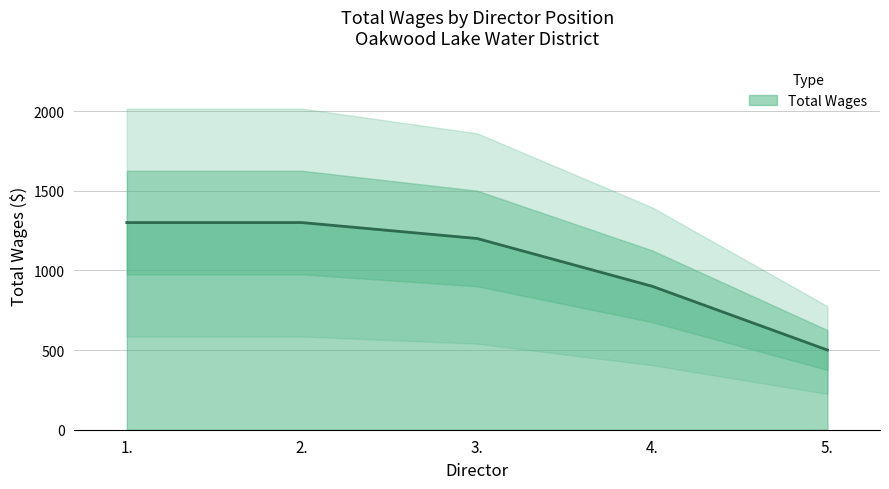

What is the sum of the values at 3. and 1.?

2500